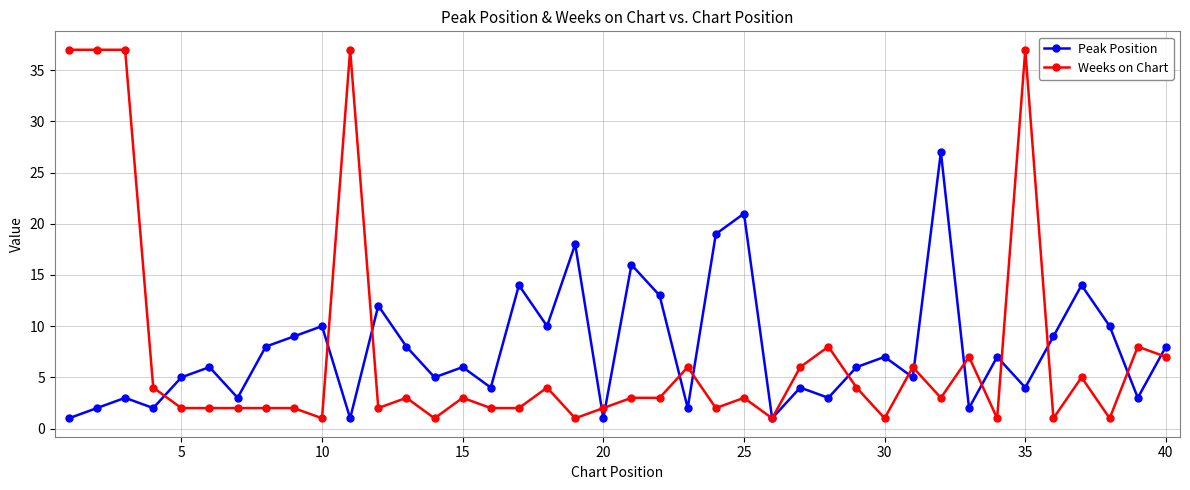

Does the chart display data point markers on the line(s)?

Yes